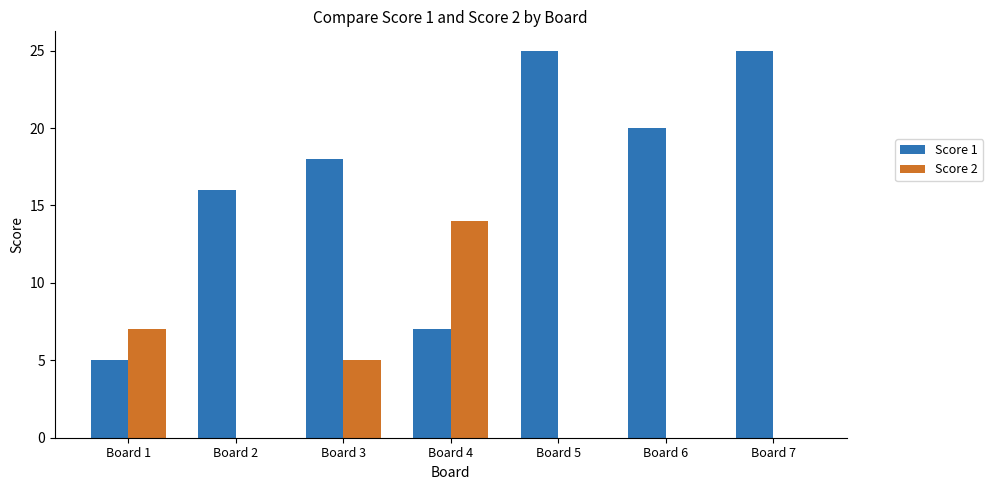

What is the maximum value for Score 2?

14